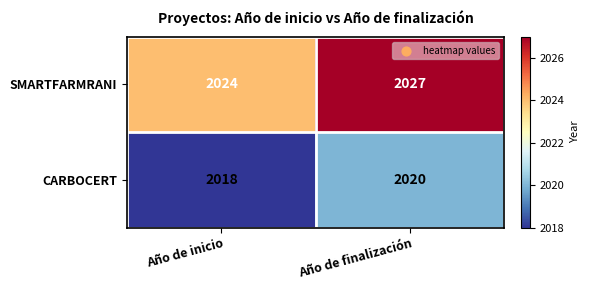

Is the value of SMARTFARMRANI at Año de finalización greater than the value of CARBOCERT at Año de finalización?

Yes